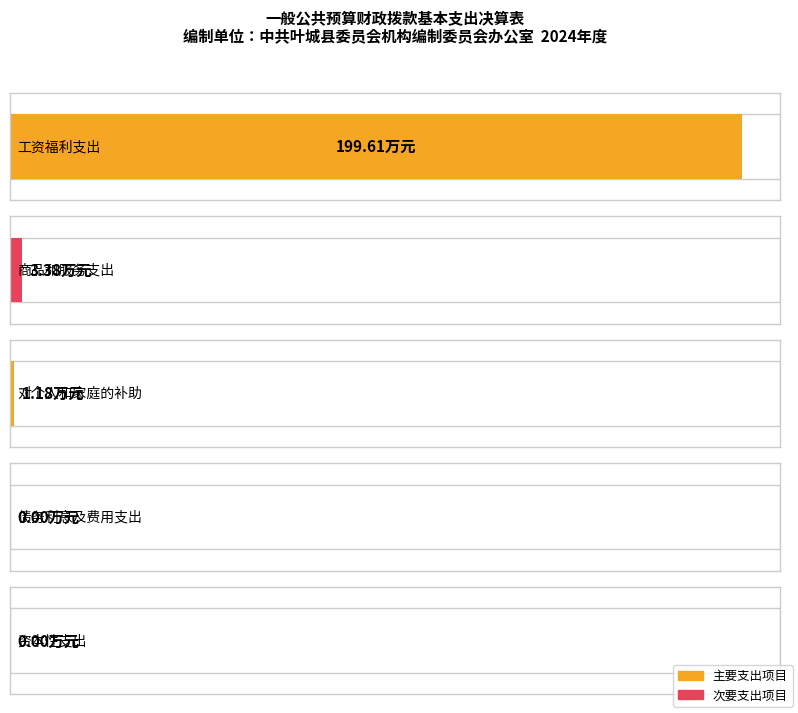

How many values exceed 1?

3